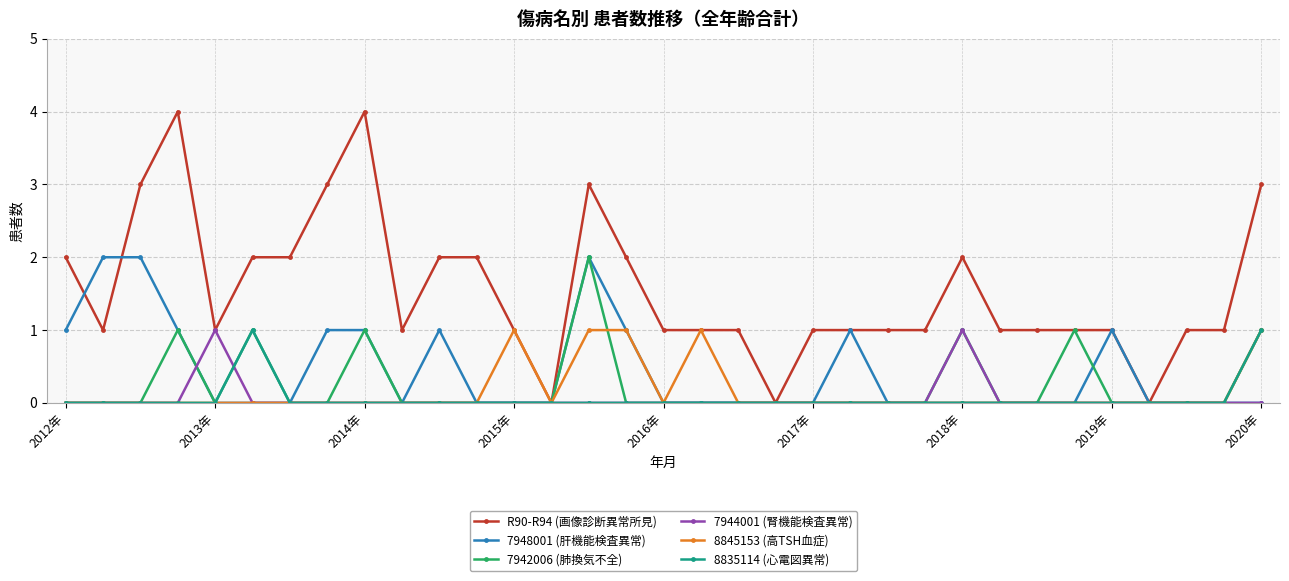

Does the chart have visible grid lines?

Yes